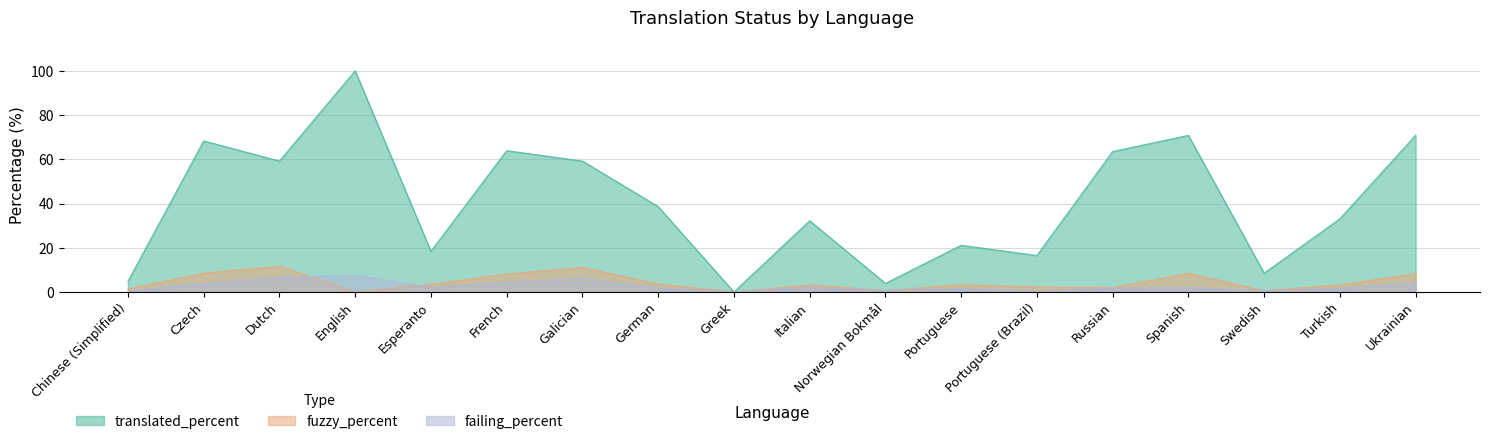

Where does the failing_percent series first go above 2?

Czech